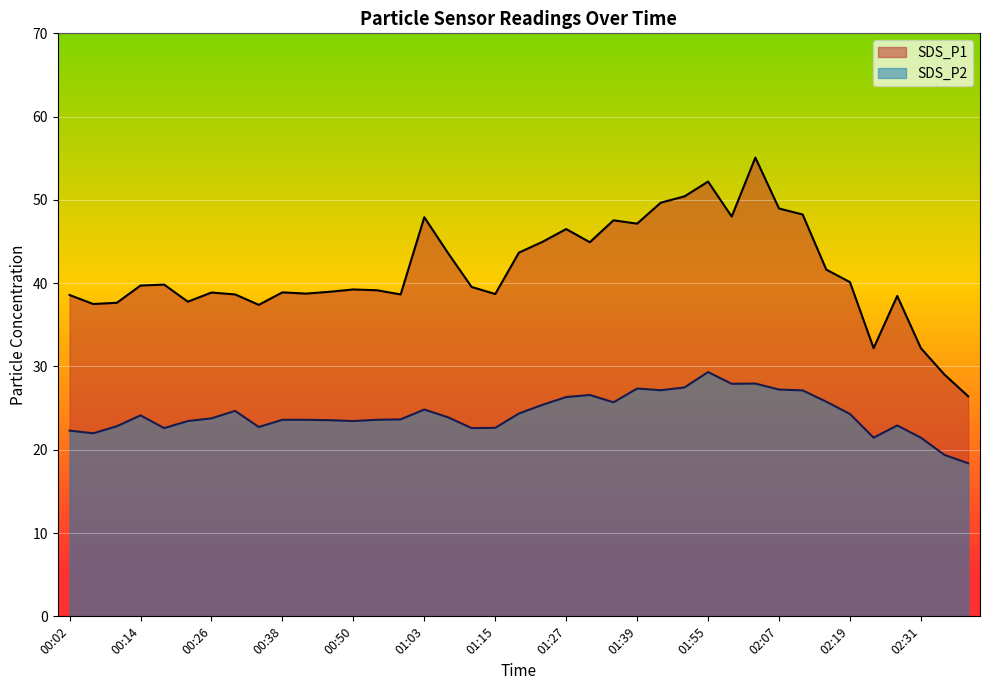

What is the spread (max minus min) of values at 00:55?

15.5